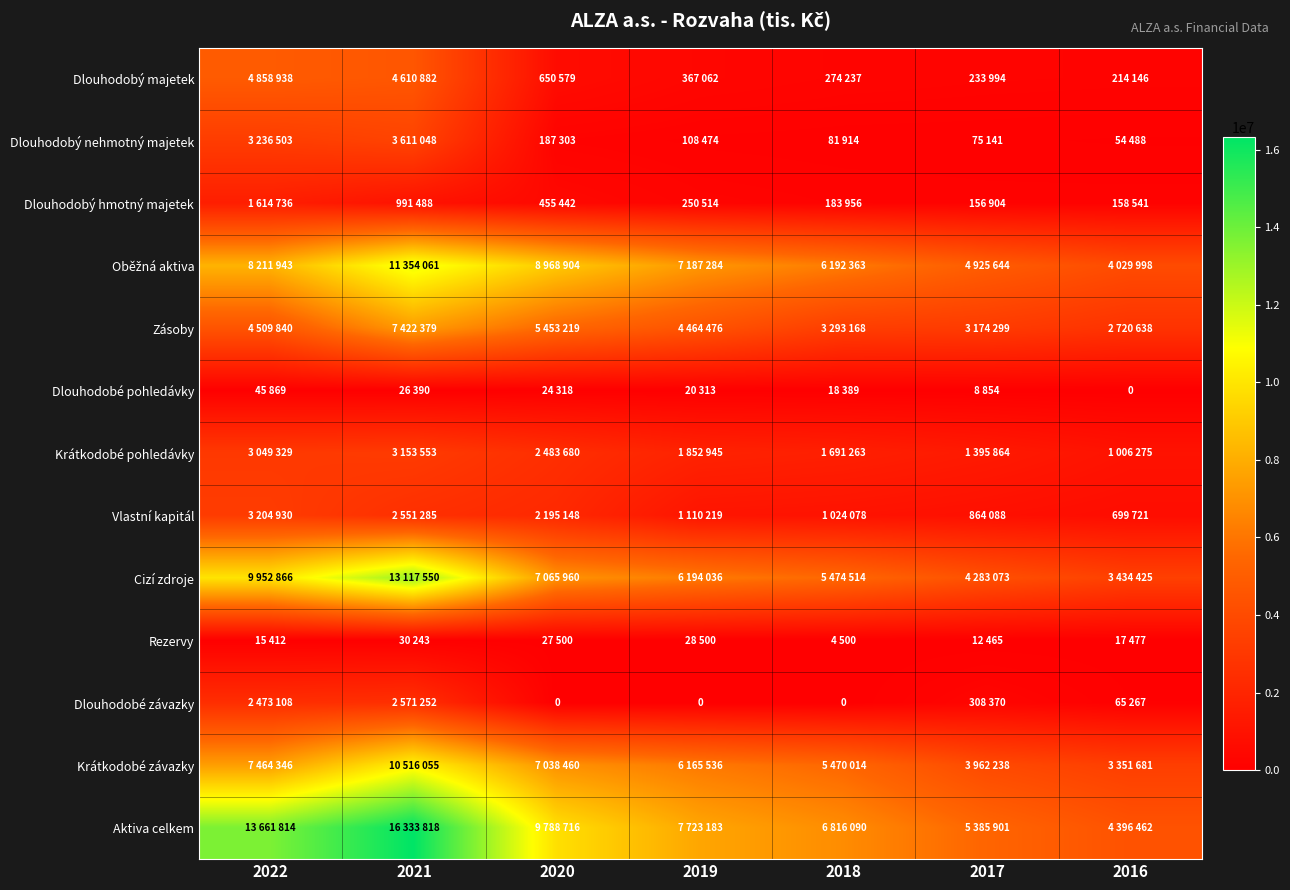

Count the number of data series in this chart.

13